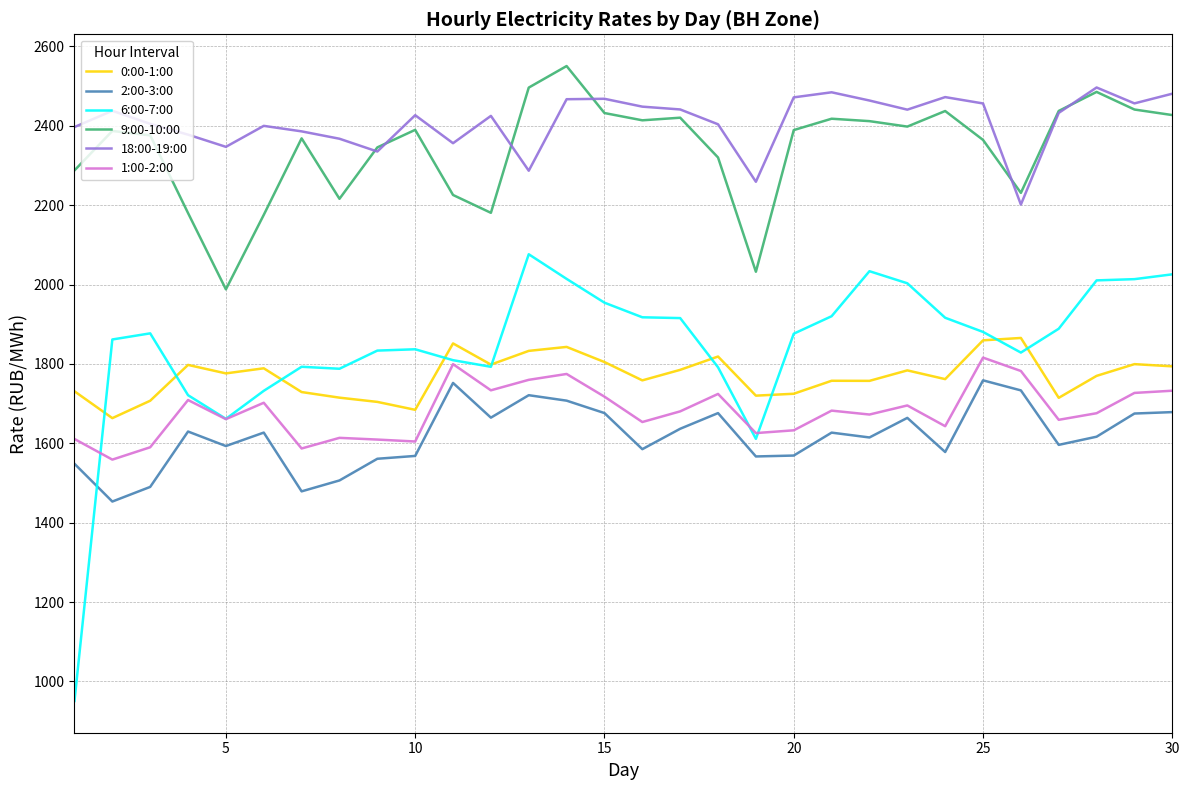

Count the number of data series in this chart.

6